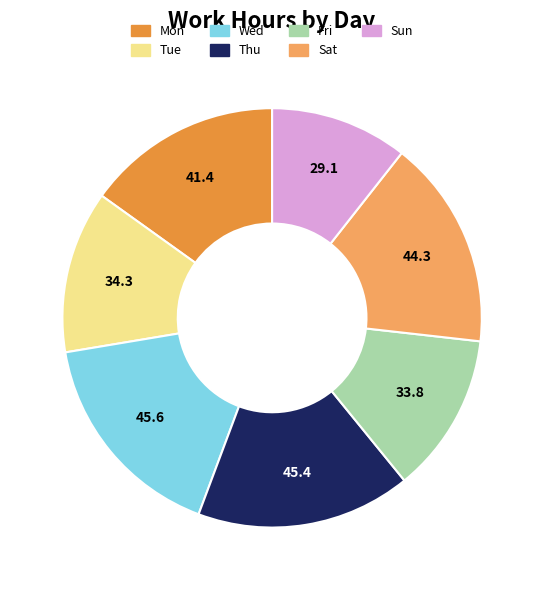

Which slice is the smallest?

Sun